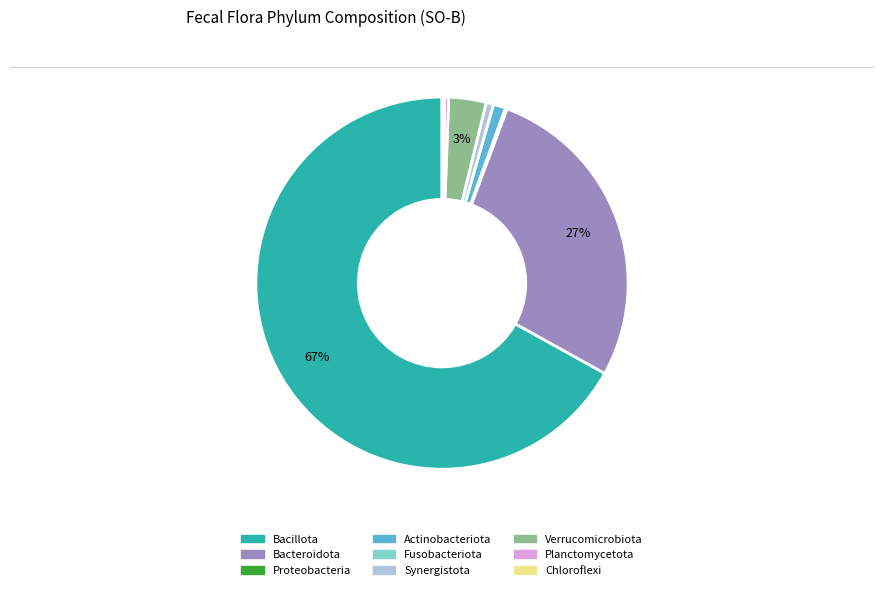

Is it true that Actinobacteriota is 1% of the pie?

True